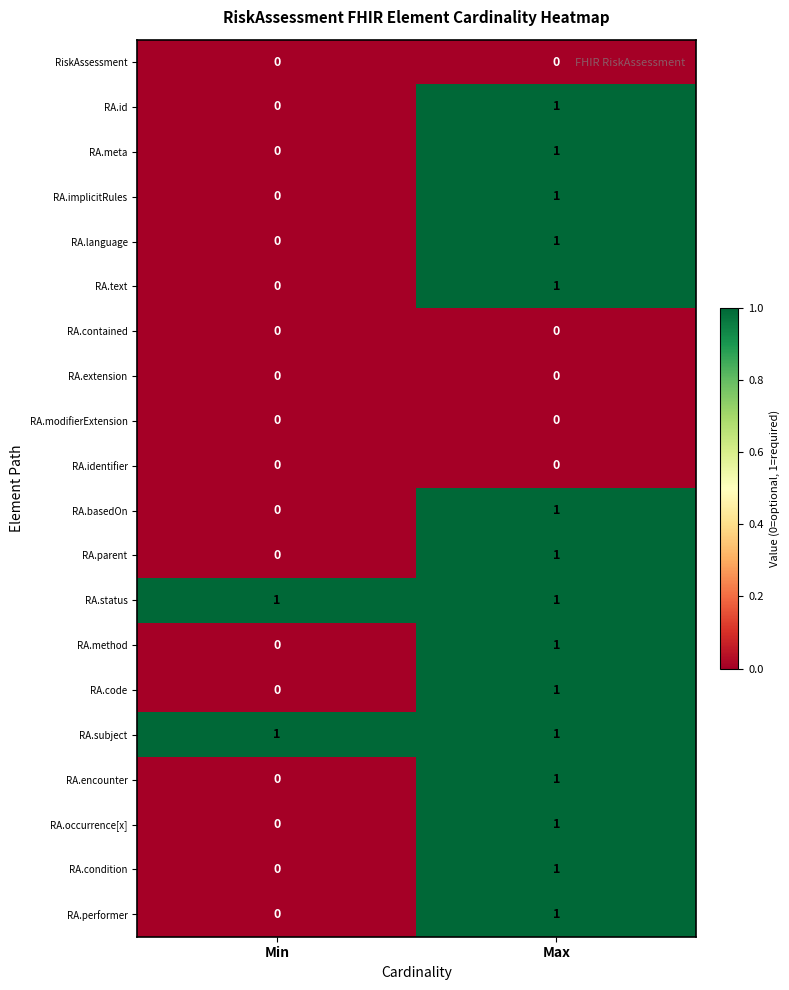

Rank the categories by RA.implicitRules value from highest to lowest.

Max, Min